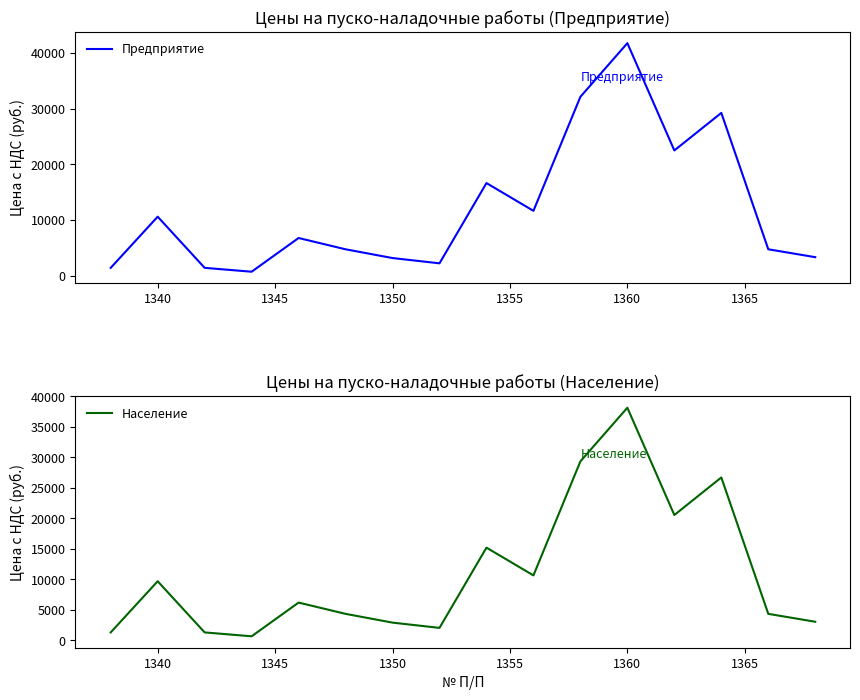

True or false: Население and Предприятие cross at least once.

False